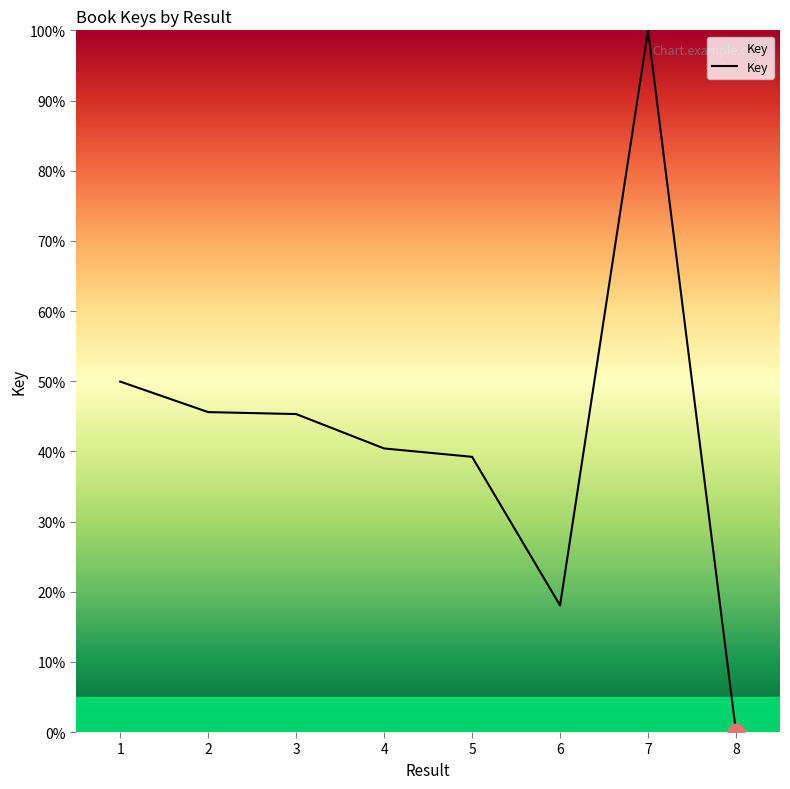

Approximately how many times larger is the value at 2 compared to 7?

0.5